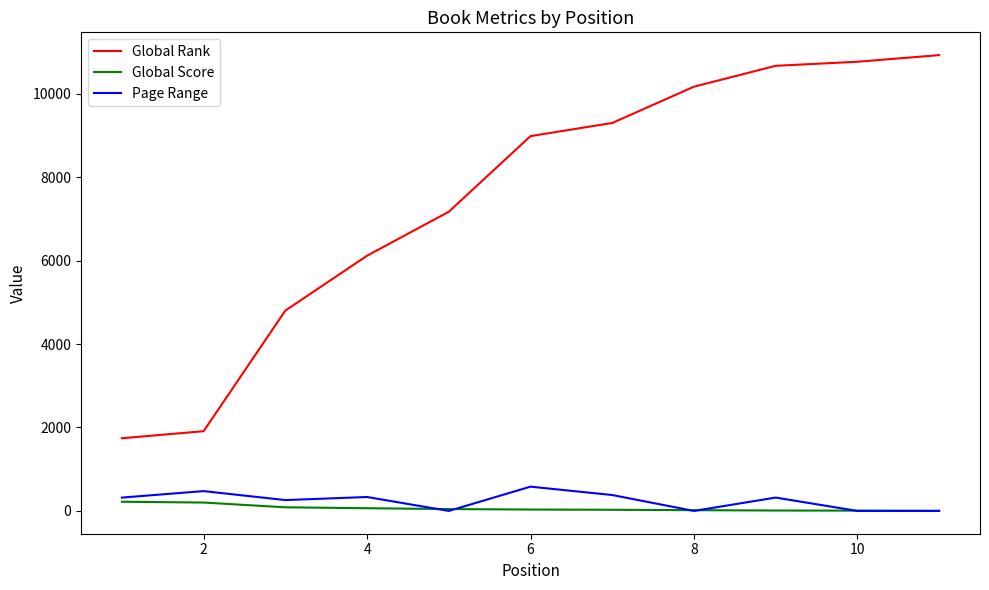

What is the lowest value of the Global Rank series?

1742